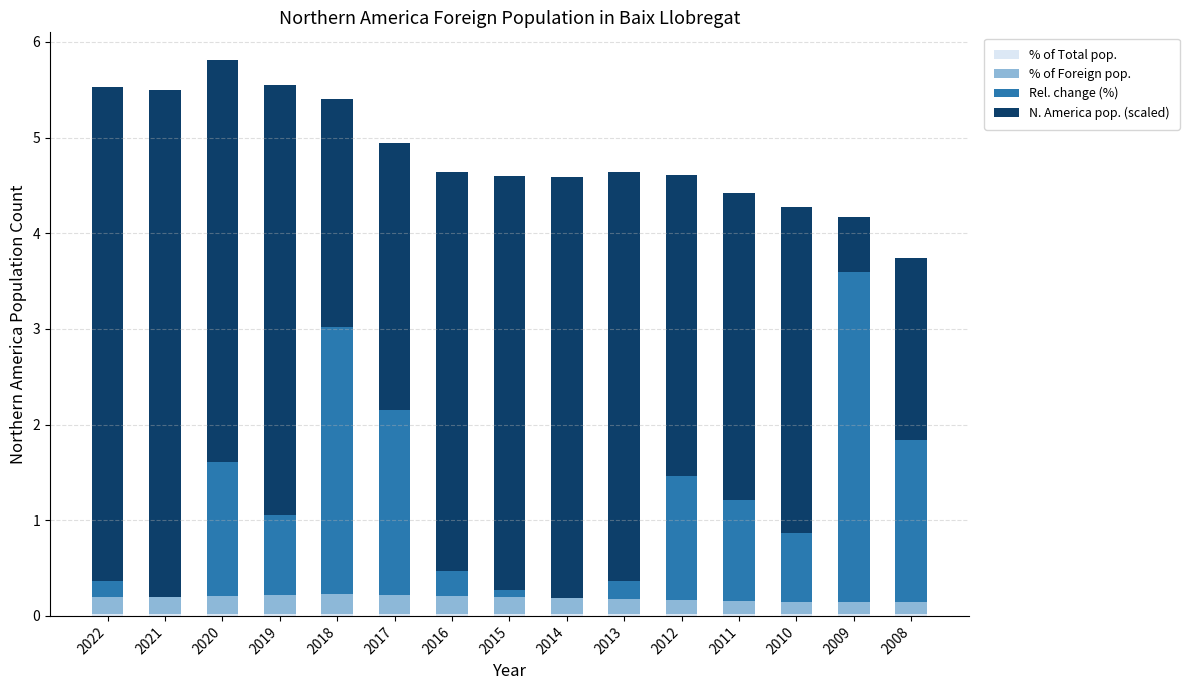

Rank the categories by % of Total pop. value from highest to lowest.

2022, 2021, 2020, 2019, 2018, 2017, 2016, 2015, 2014, 2013, 2012, 2011, 2010, 2009, 2008